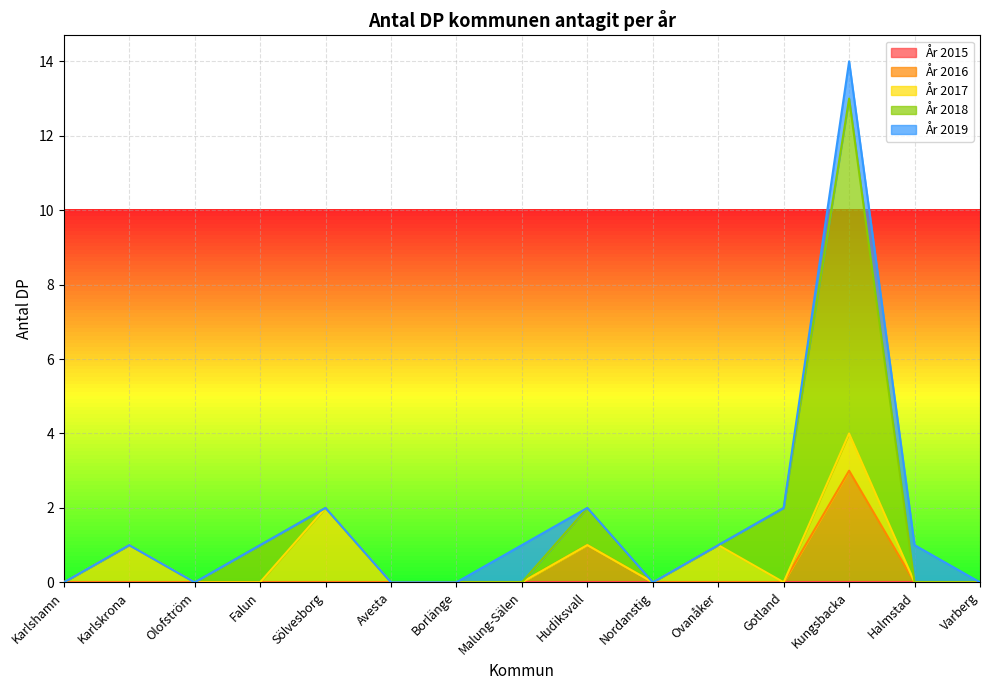

Rank the categories by År 2015 value from lowest to highest.

Karlshamn, Karlskrona, Olofström, Falun, Sölvesborg, Avesta, Borlänge, Malung-Sälen, Hudiksvall, Nordanstig, Ovanåker, Gotland, Kungsbacka, Halmstad, Varberg